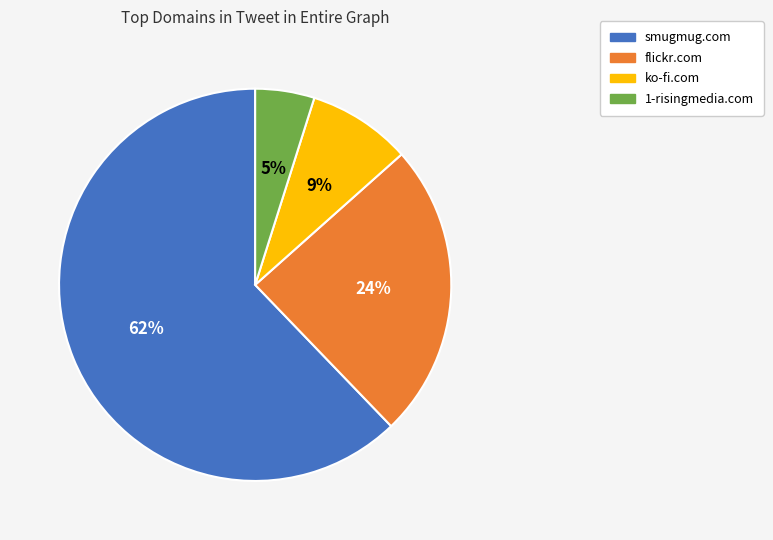

Is there any slice that represents more than half of the pie?

Yes